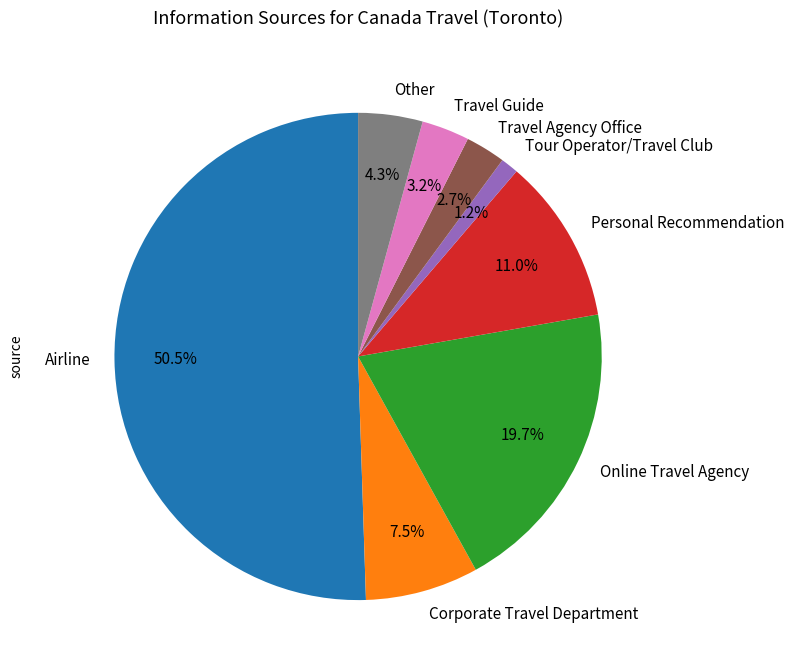

Rank the categories by value from lowest to highest.

Tour Operator/Travel Club, Travel Agency Office, Travel Guide, Other, Corporate Travel Department, Personal Recommendation, Online Travel Agency, Airline